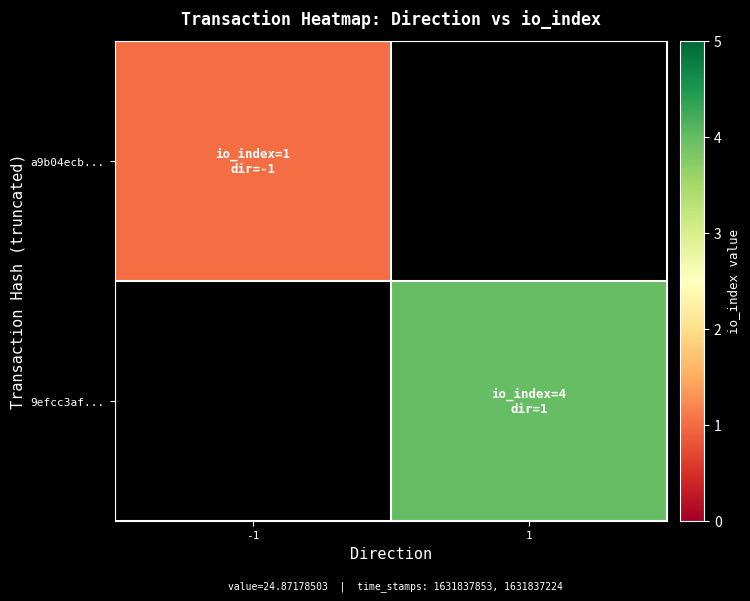

What is the minimum value shown in the chart?

1.0